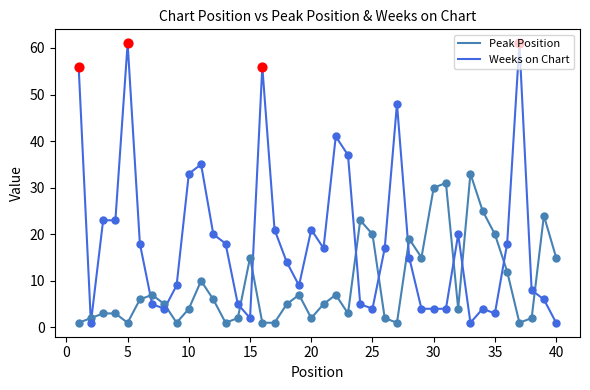

Which series has the widest spread of values?

Weeks on Chart